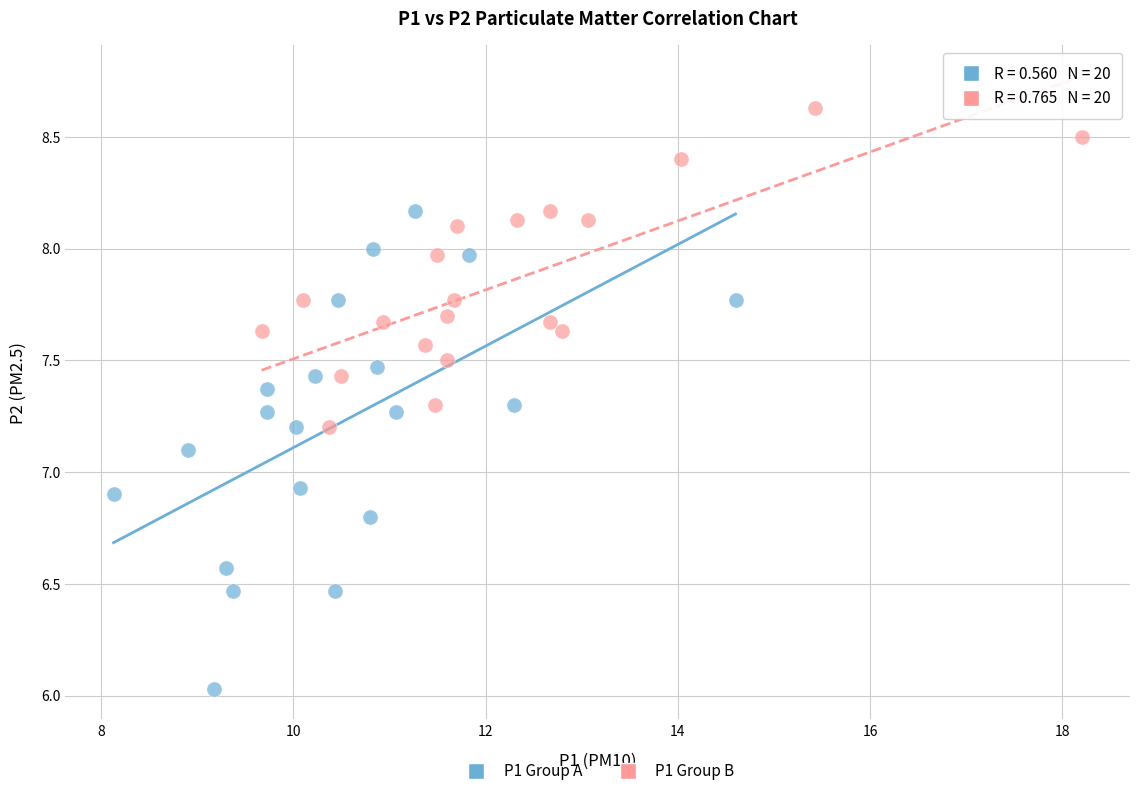

Which series has the widest spread of Y values?

P1 Group A